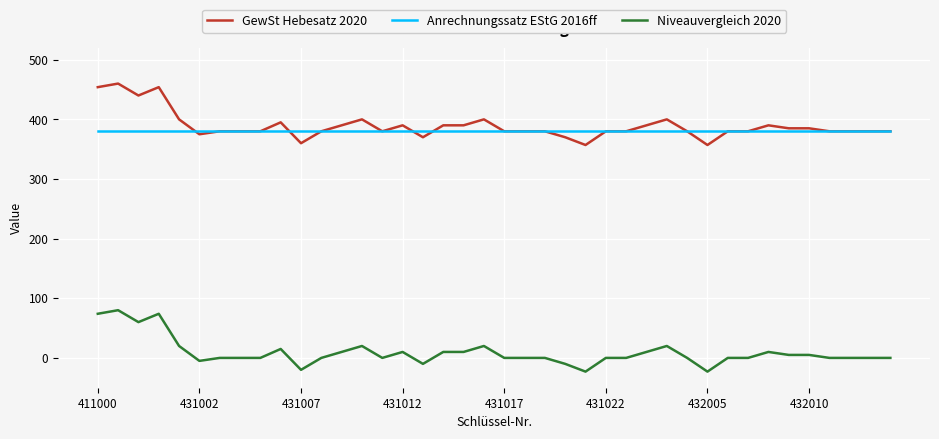

True or false: GewSt Hebesatz 2020 and Niveauvergleich 2020 intersect in this chart.

False